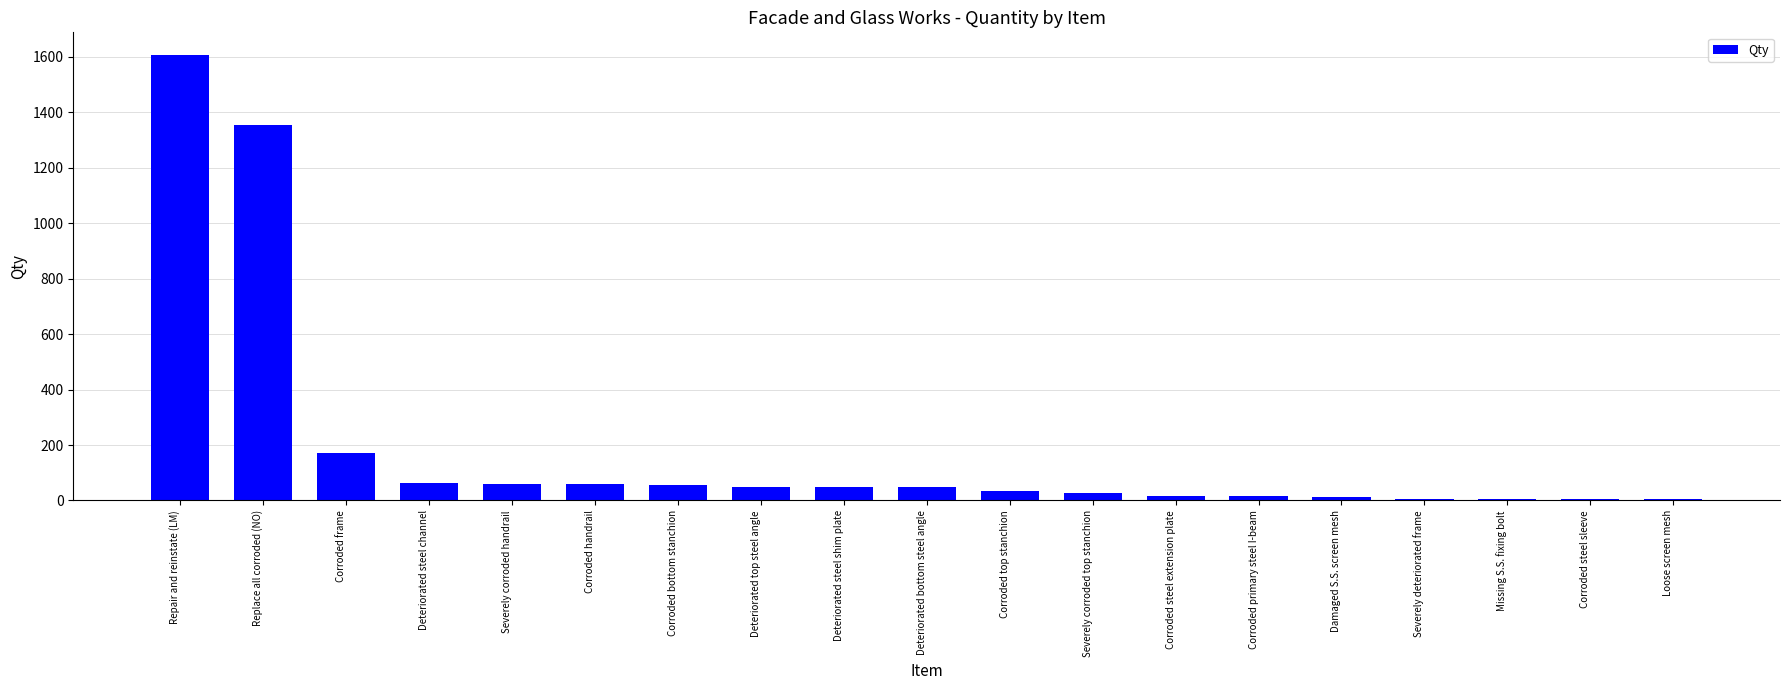

Where is the data nearest to the value 806?

Replace all corroded (NO)